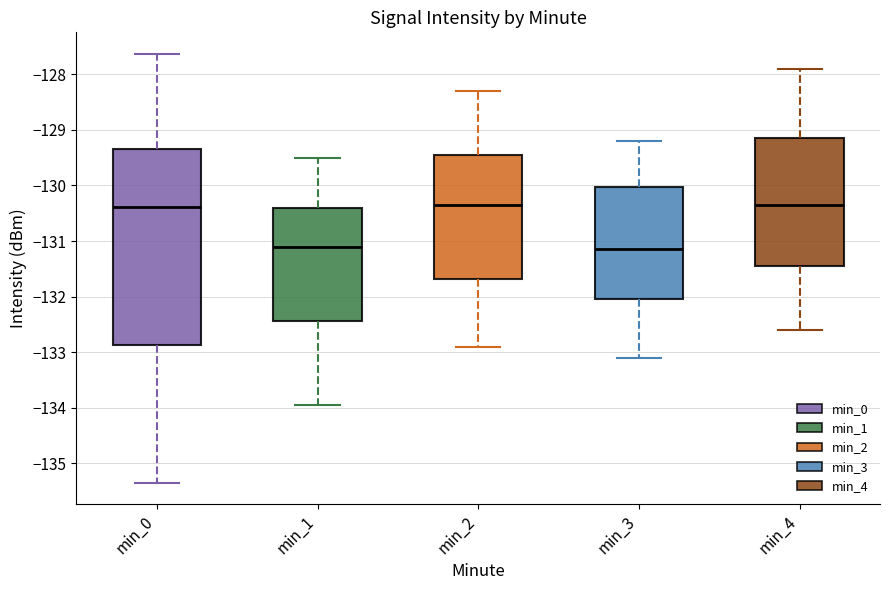

Reading left to right, read every box against the y-axis: the position of its median line, the range the box covers, and the ends of its whiskers. The values are not printed on the chart, so give them approximately, as read against the axis.

min_0: median -130.4, box -132.9 to -129.3, whiskers -135.3 to -127.6
min_1: median -131.1, box -132.4 to -130.4, whiskers -134.0 to -129.5
min_2: median -130.3, box -131.7 to -129.4, whiskers -132.9 to -128.3
min_3: median -131.1, box -132.0 to -130.0, whiskers -133.1 to -129.2
min_4: median -130.3, box -131.4 to -129.1, whiskers -132.6 to -127.9